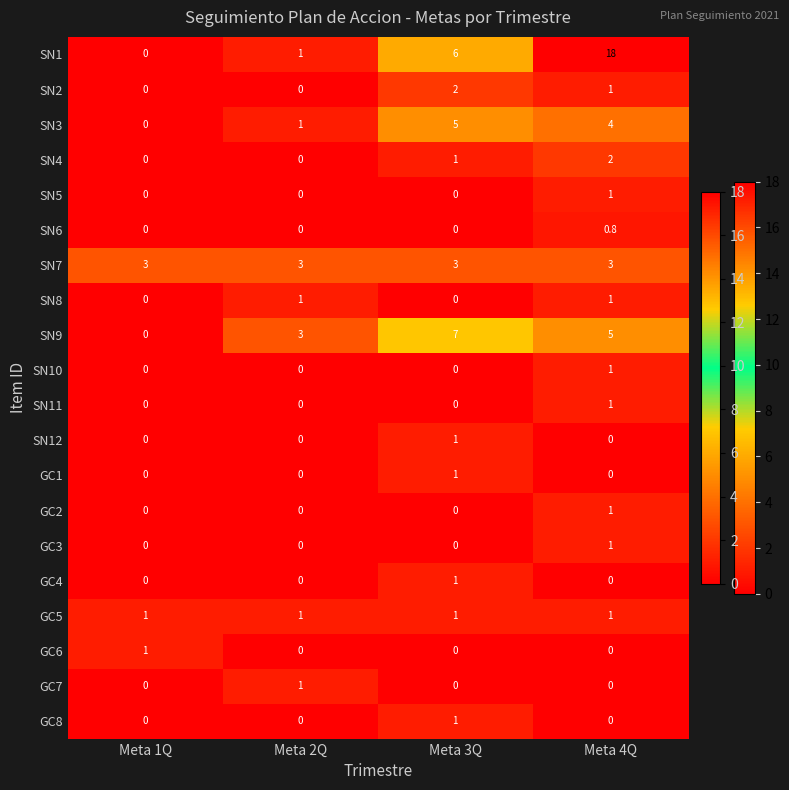

The value of GC8 at Meta 3Q is 1.0. True or false?

True